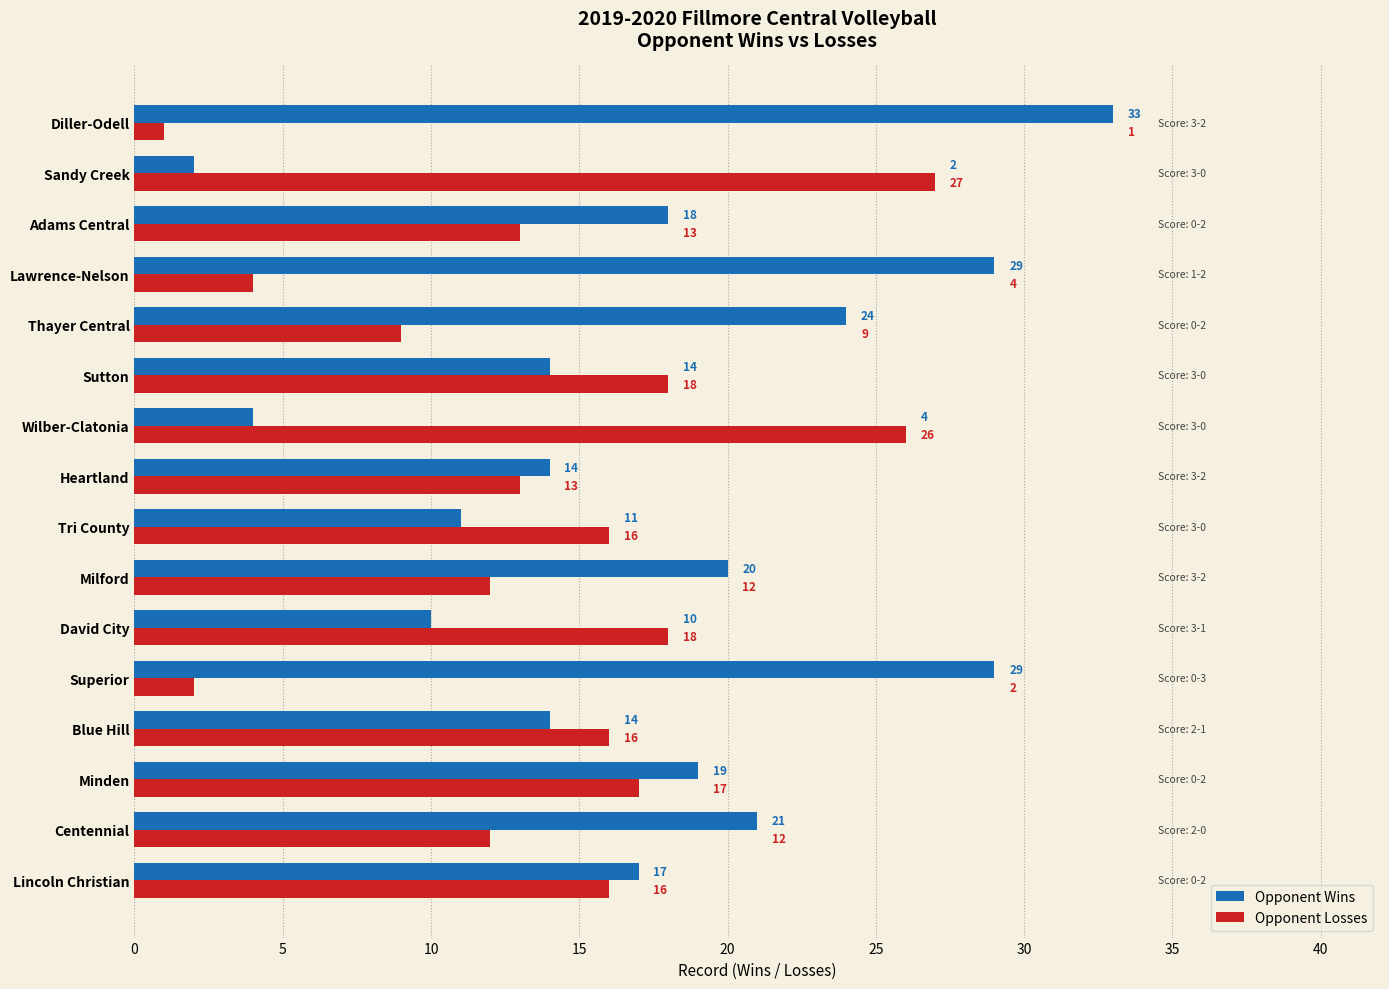

Which series has the widest spread of values?

Opponent Wins